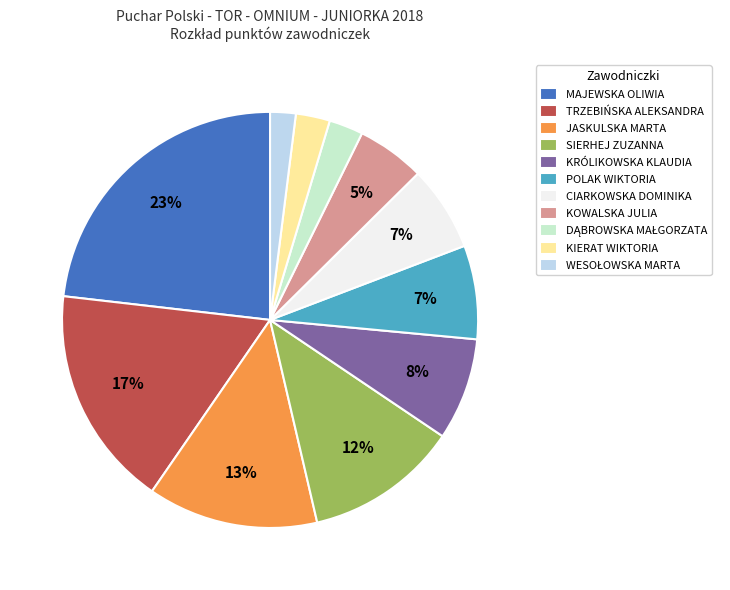

To the nearest percent, what portion does POLAK WIKTORIA represent?

7%